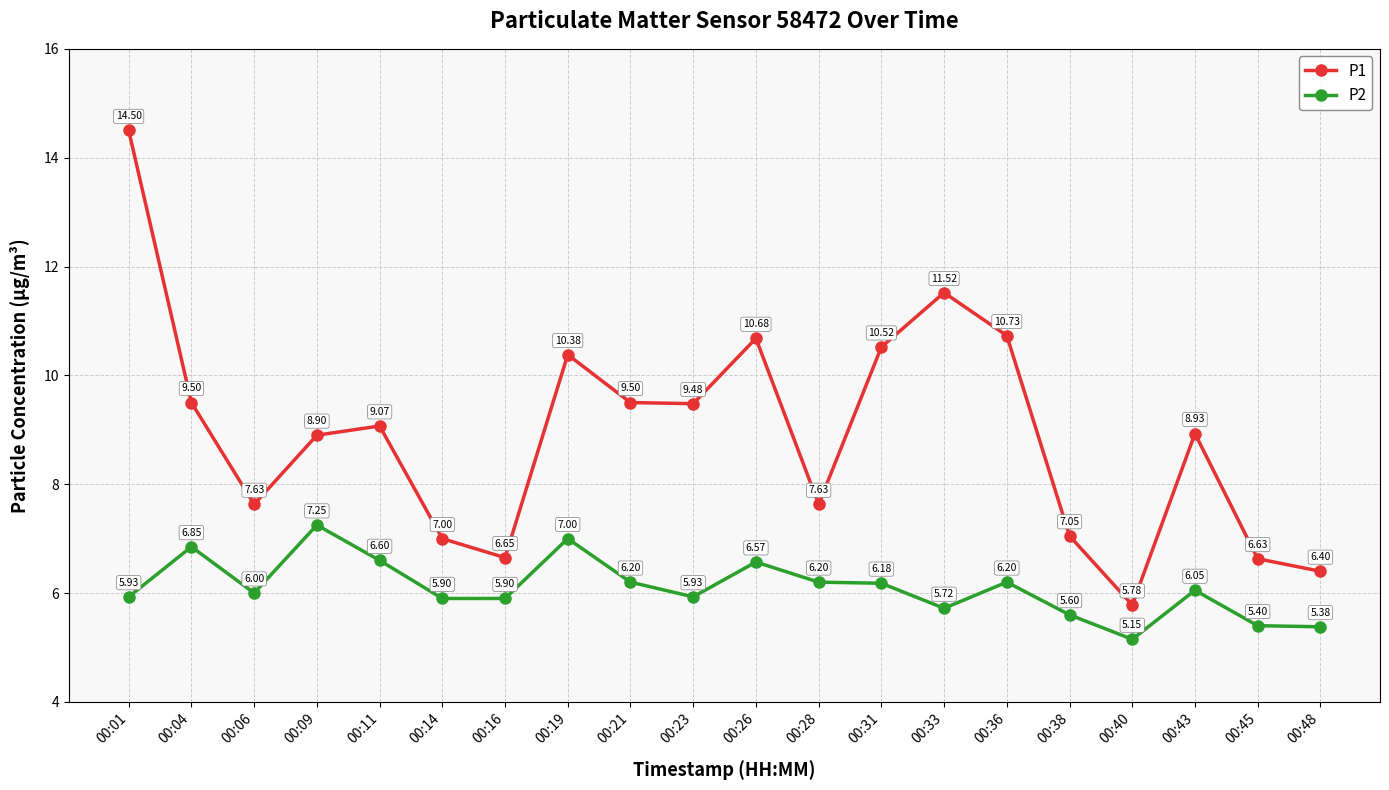

True or false: P1 and P2 intersect in this chart.

False